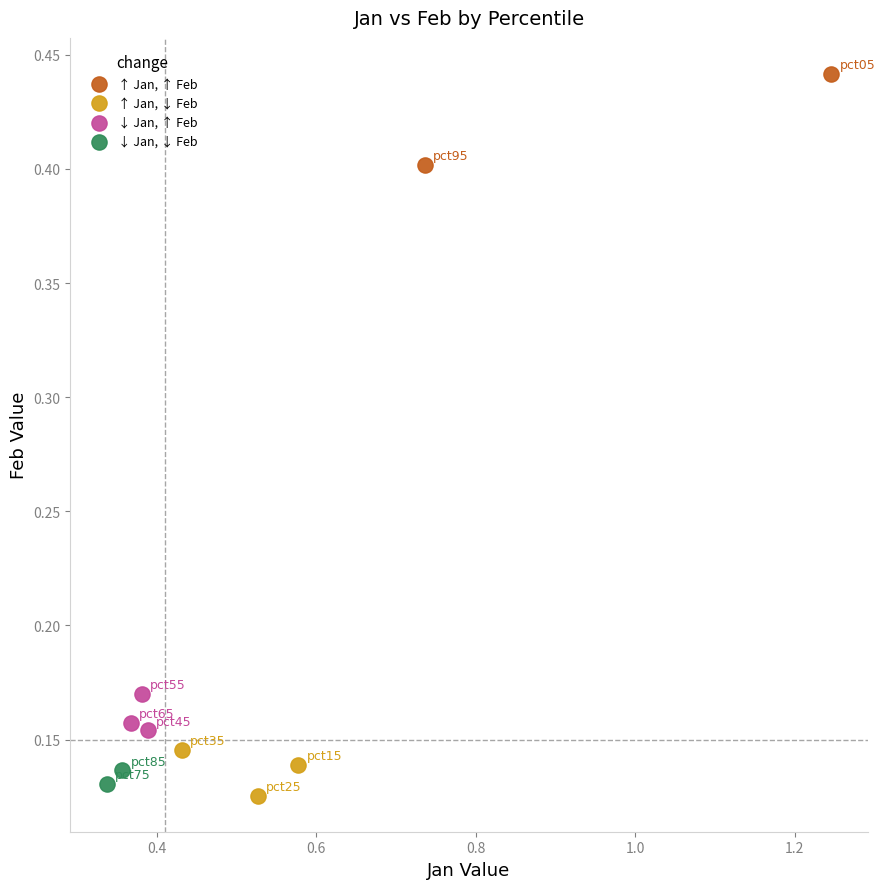

Which series reaches the minimum Y coordinate?

↑ Jan, ↓ Feb